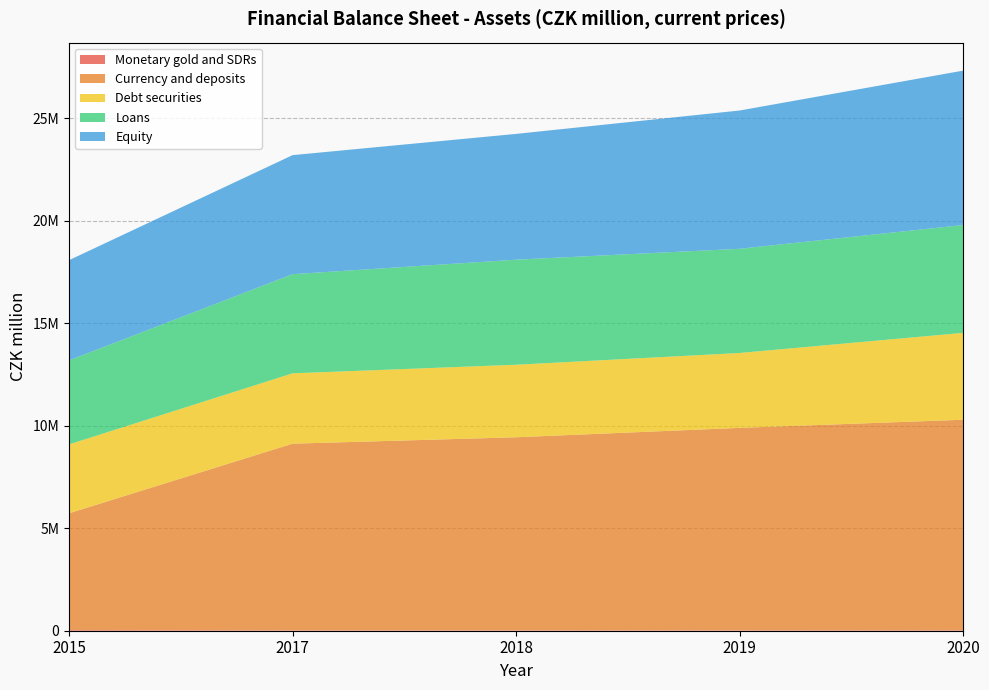

Reading left to right, list all the values displayed in this chart.

Monetary gold and SDRs: 2015=34377	2017=22203	2018=22390	2019=23146	2020=26340
Currency and deposits: 2015=5695583	2017=9103350	2018=9416200	2019=9873507	2020=10267568
Debt securities: 2015=3361175	2017=3433000	2018=3539189	2019=3654987	2020=4239220
Loans: 2015=4098637	2017=4836663	2018=5124794	2019=5082948	2020=5260209
Equity: 2015=4889043	2017=5808870	2018=6137566	2019=6746868	2020=7533811